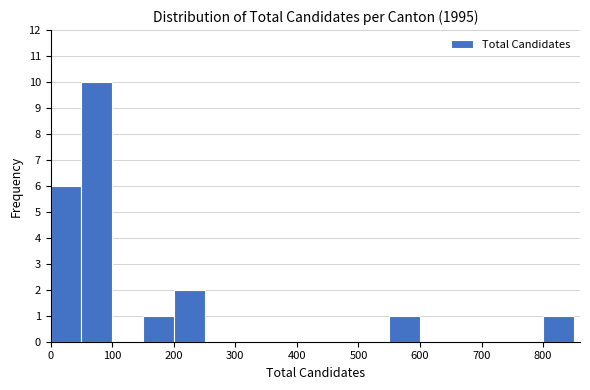

How tall is the bar that spans 150 to 200 on the x-axis? The values are not printed on the chart, so give them approximately, as read against the axis.

1